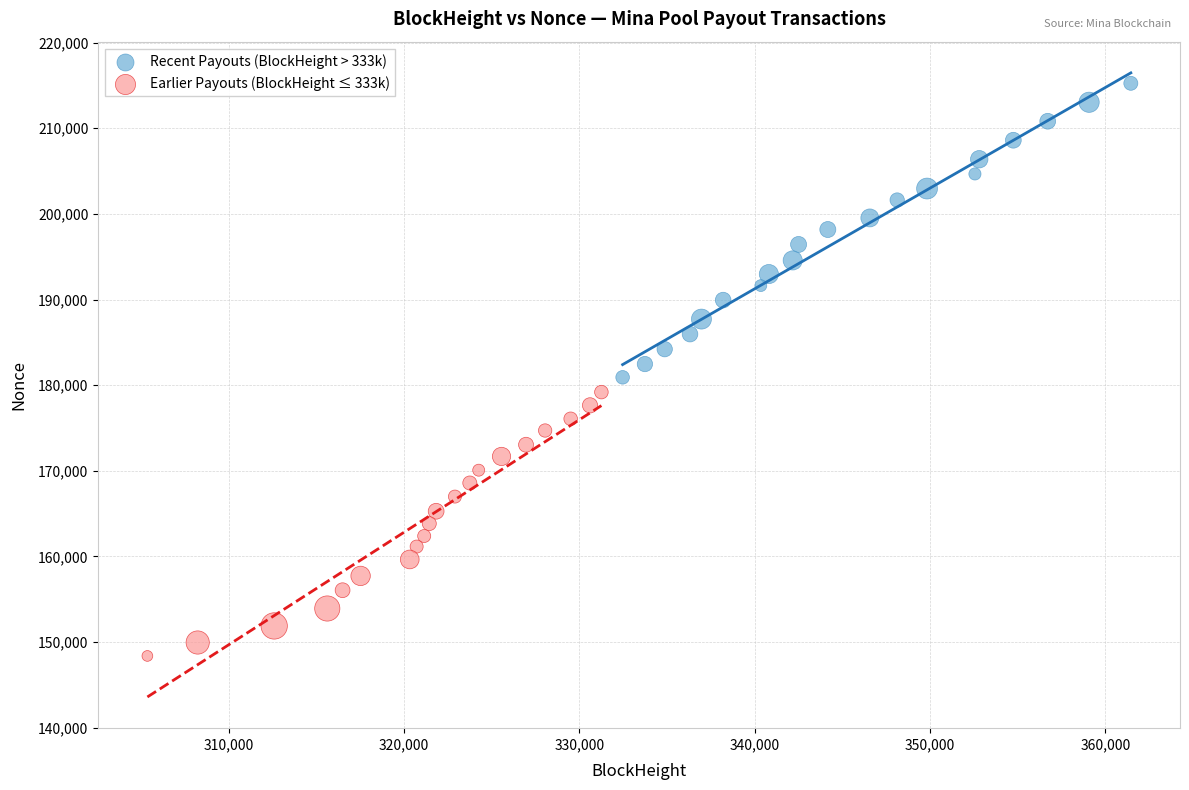

Which series has the largest Y range (max minus min)?

Recent Payouts (BlockHeight > 333k)